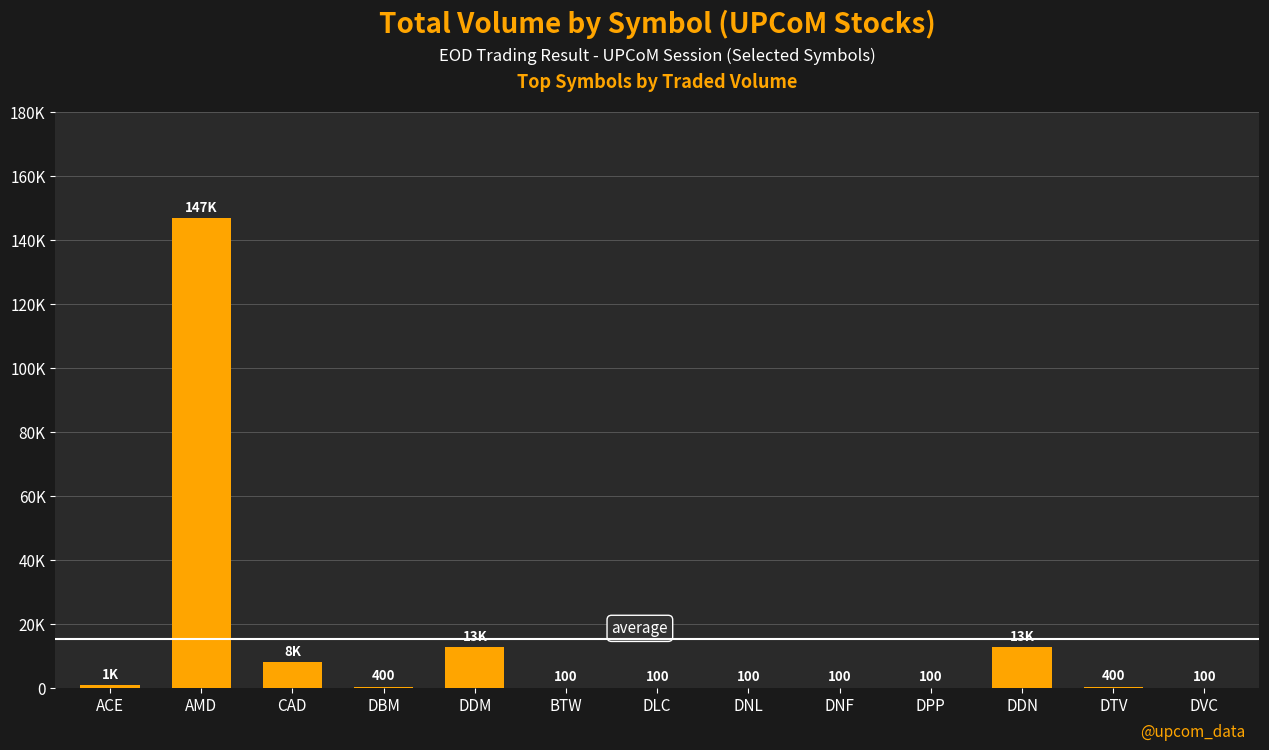

What is the label of the 4th bar from the left?

DBM